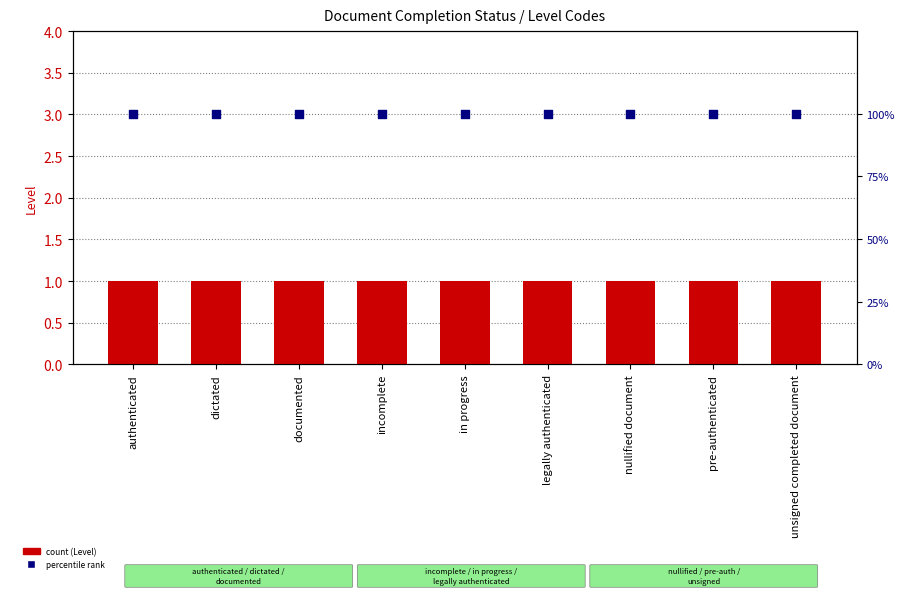

At how many categories does at least one series exceed 43?

9